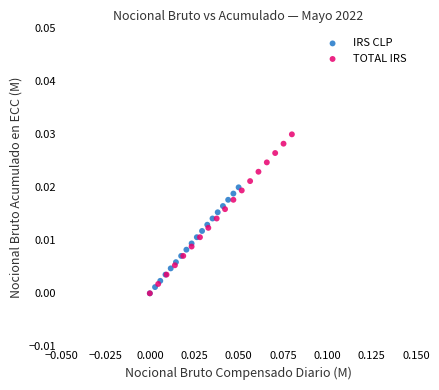

Which series has the largest Y range (max minus min)?

TOTAL IRS